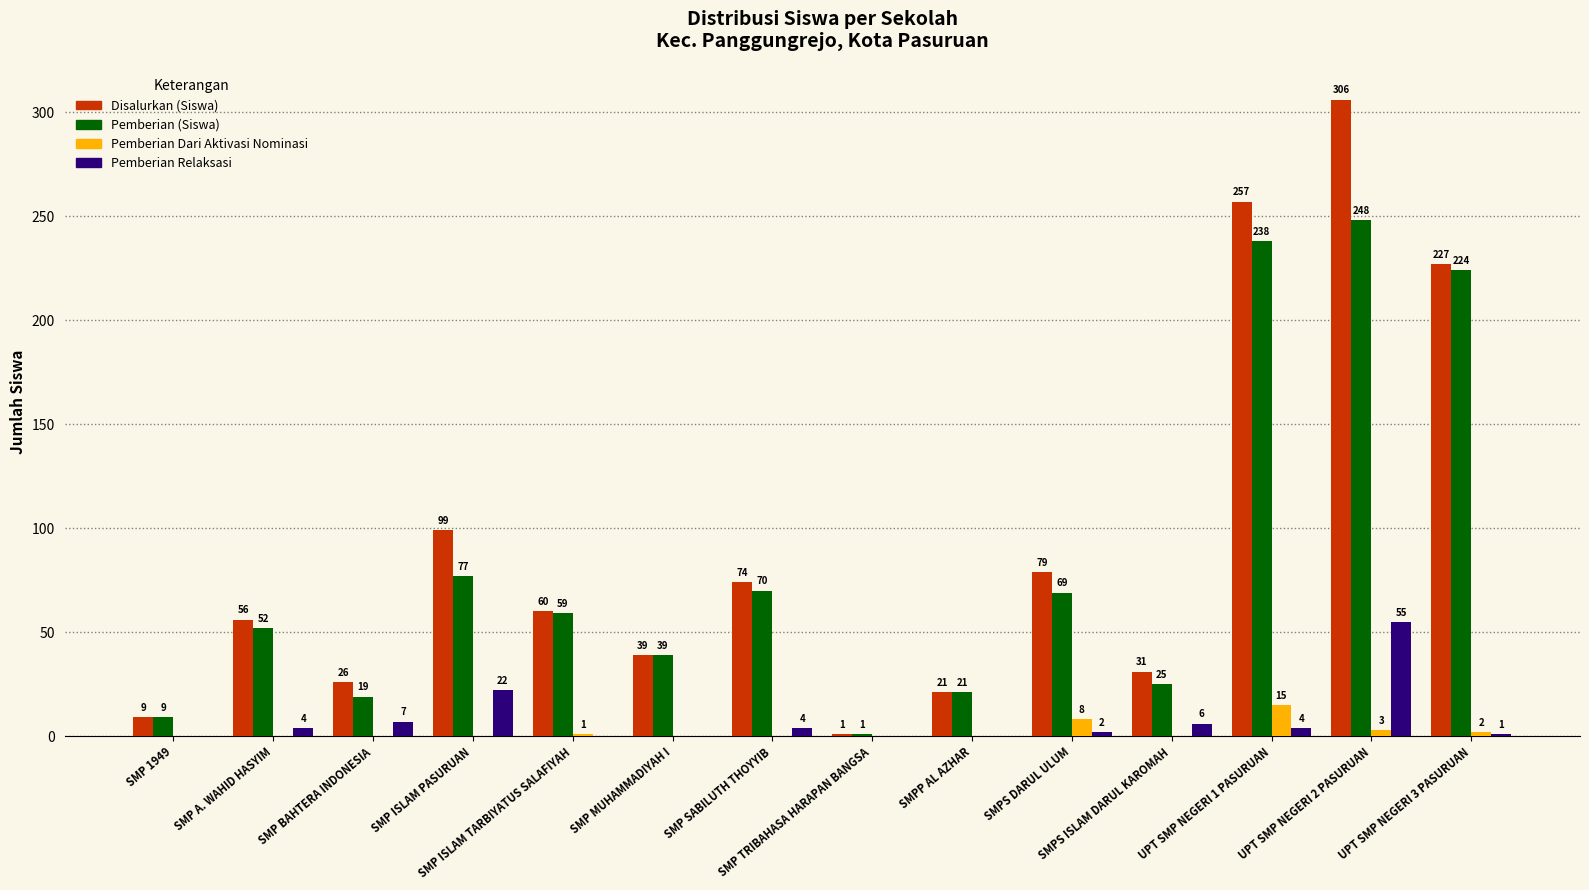

What is the highest value of the Pemberian (Siswa) series?

248